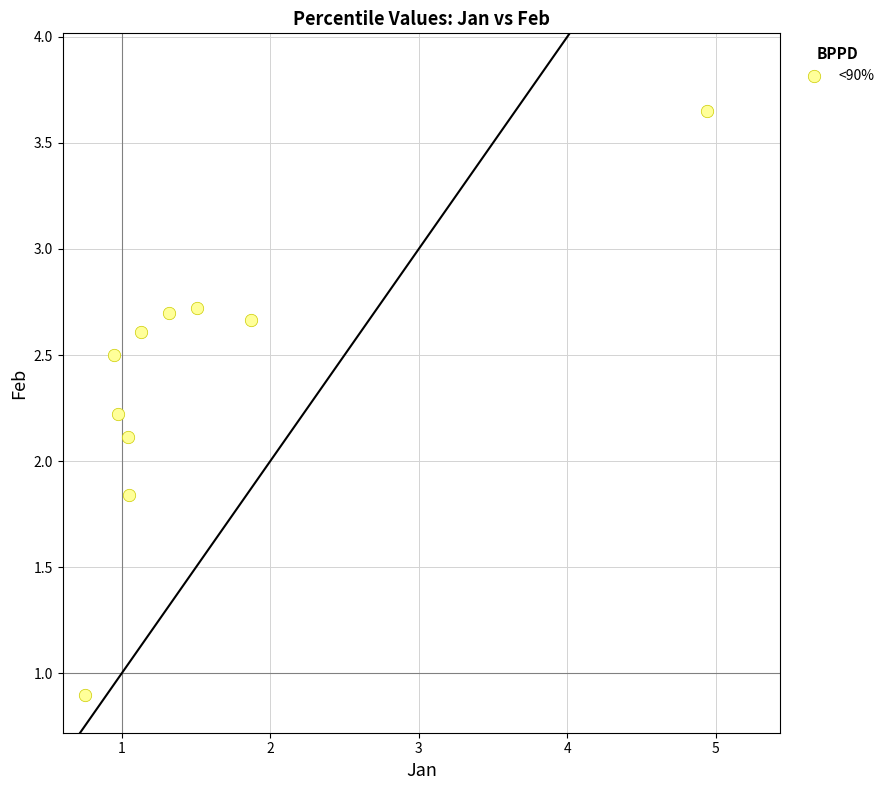

What is the average X value?

1.6